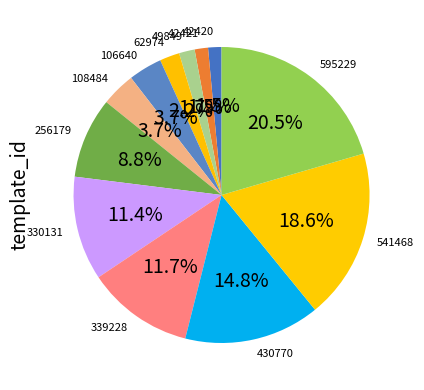

What percentage is NOT represented by 42421?

98.5%